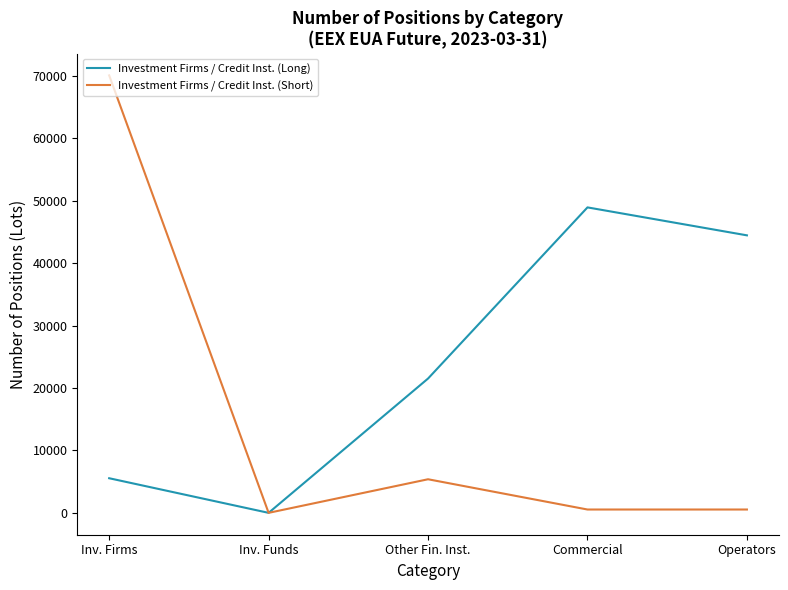

List the series in order of their overall mean, highest first.

Investment Firms / Credit Inst. (Long), Investment Firms / Credit Inst. (Short)